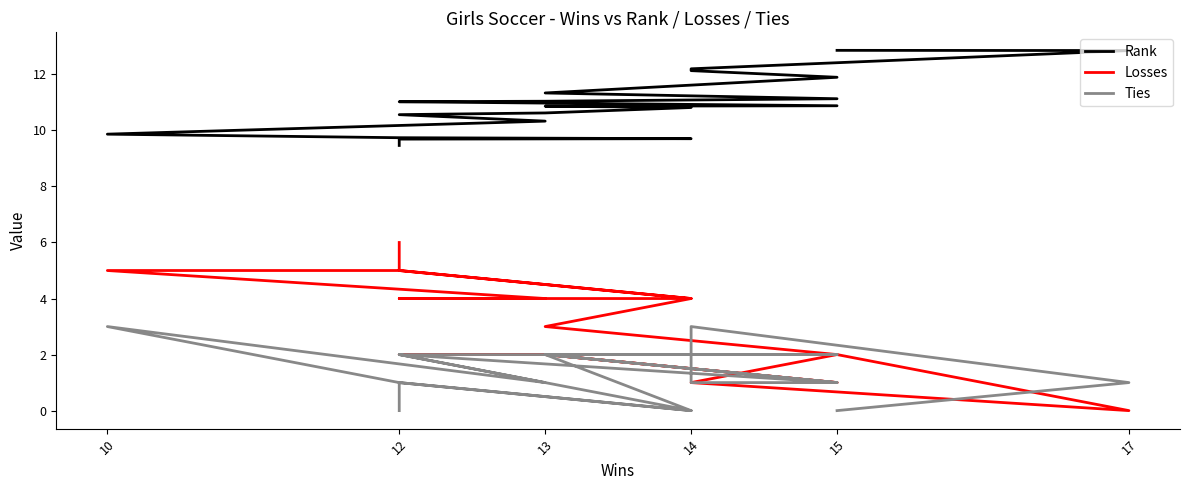

Does the chart display data point markers on the line(s)?

No